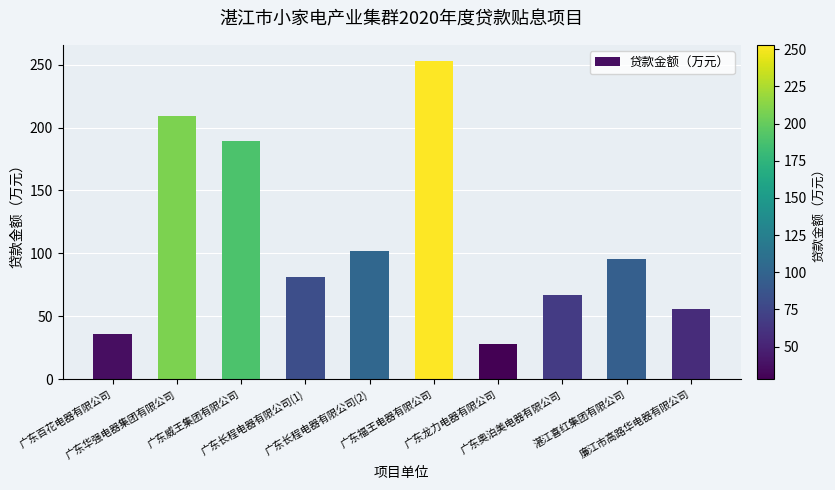

What is the change in value from 湛江喜红集团有限公司 to 廉江市高路华电器有限公司?

-39.2